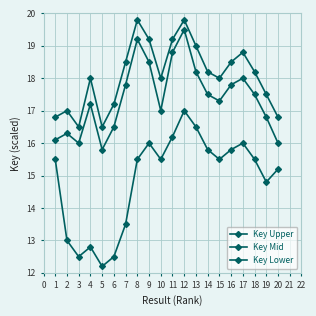

True or false: Key Lower and Key Mid cross at least once.

False